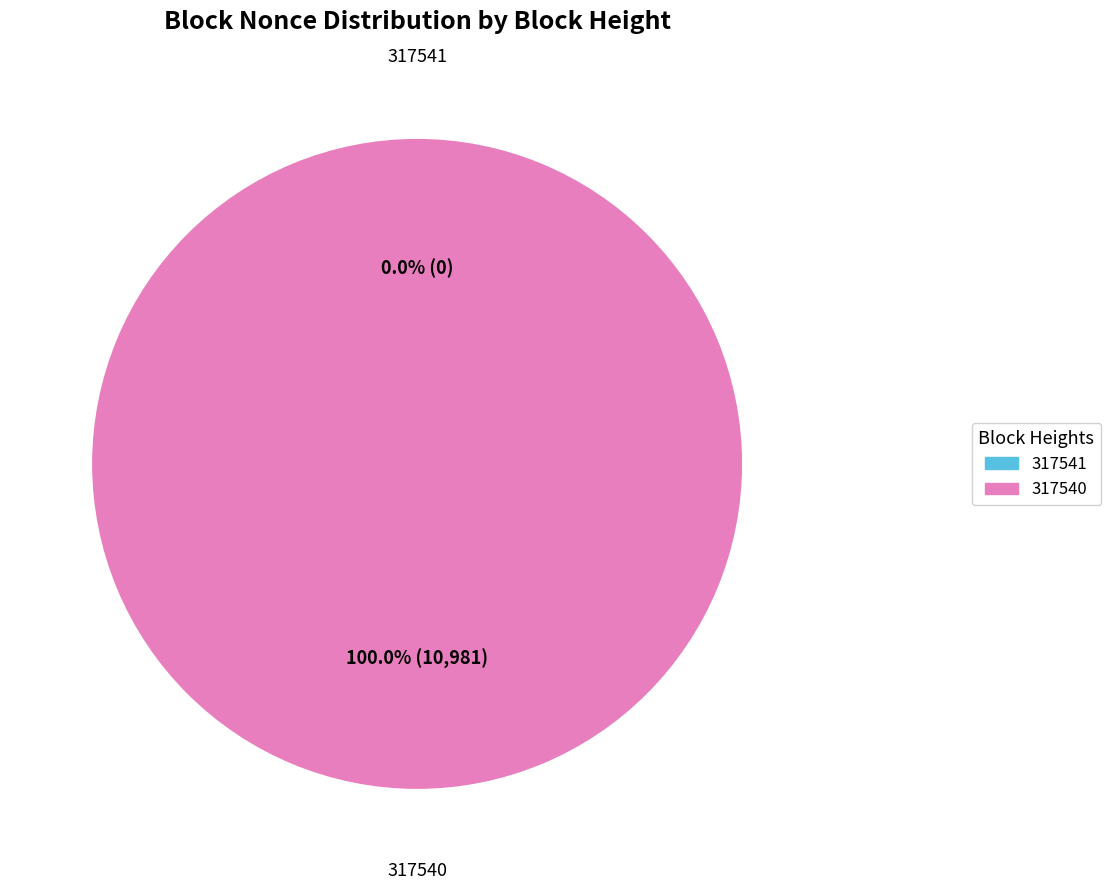

Count the number of slices in the pie.

2